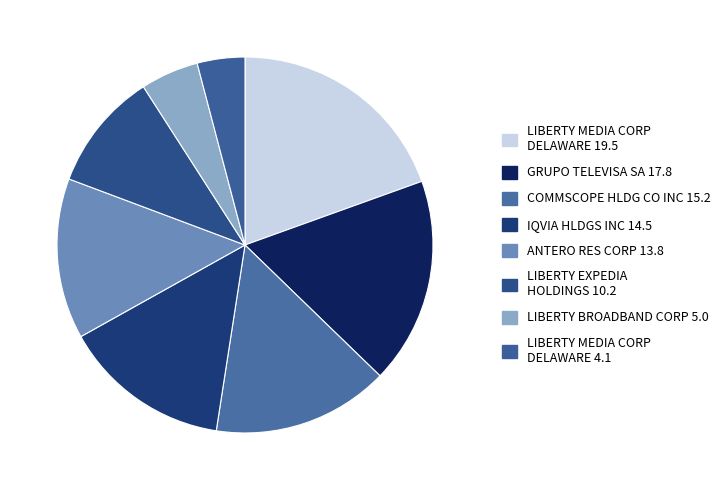

How many segments does this pie chart have?

8